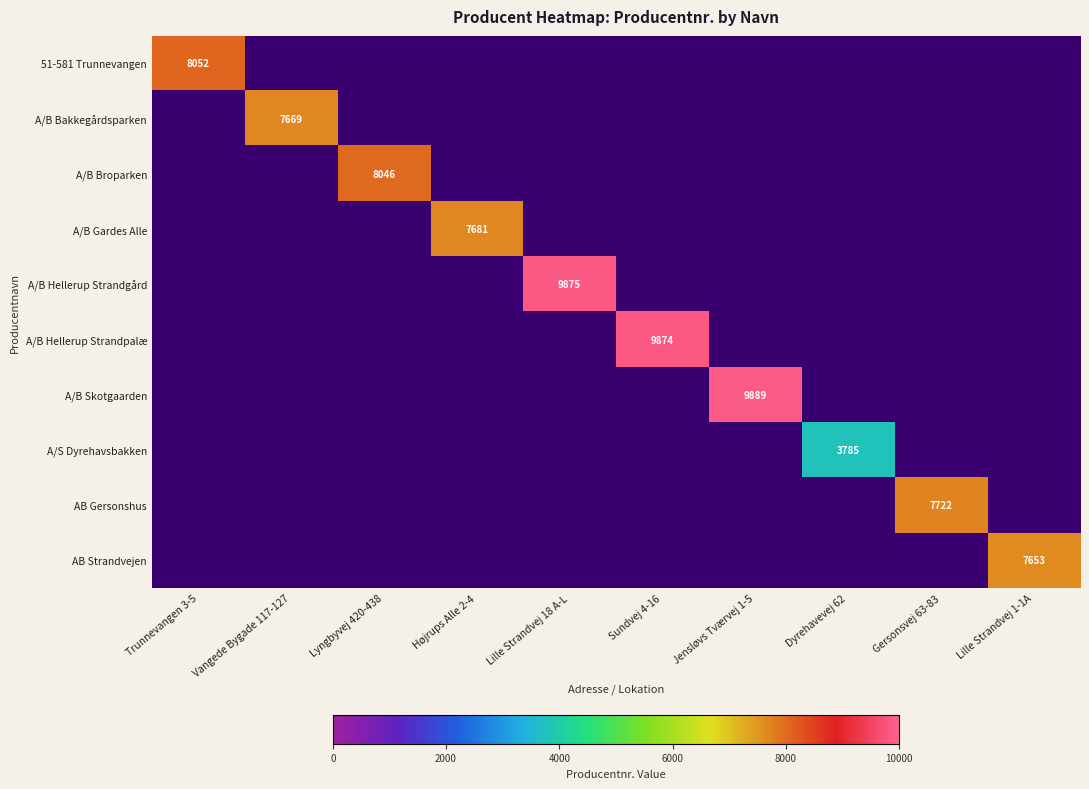

How many values in A/B Hellerup Strandpalæ are above zero?

1